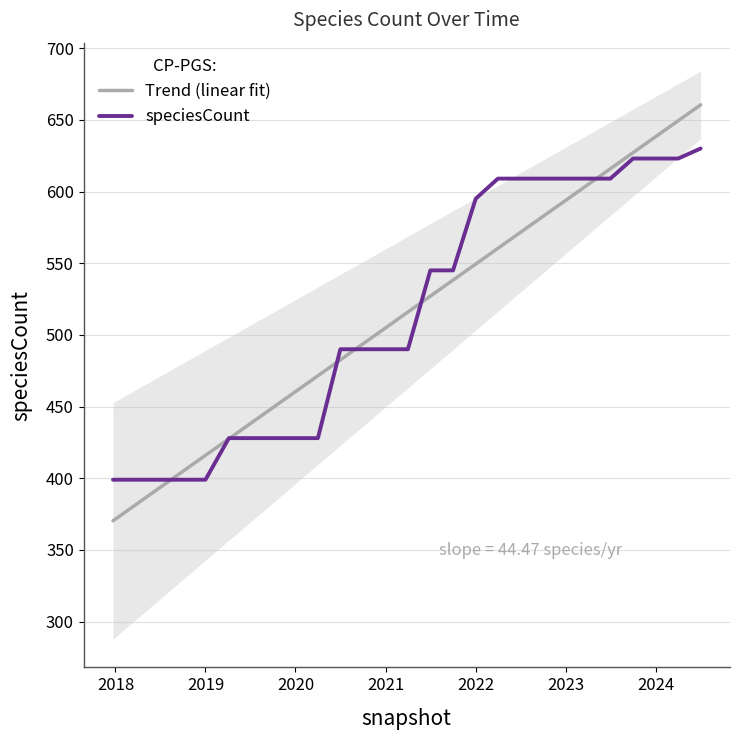

True or false: Trend (linear fit) has a value of 934.4 at 2023.

False